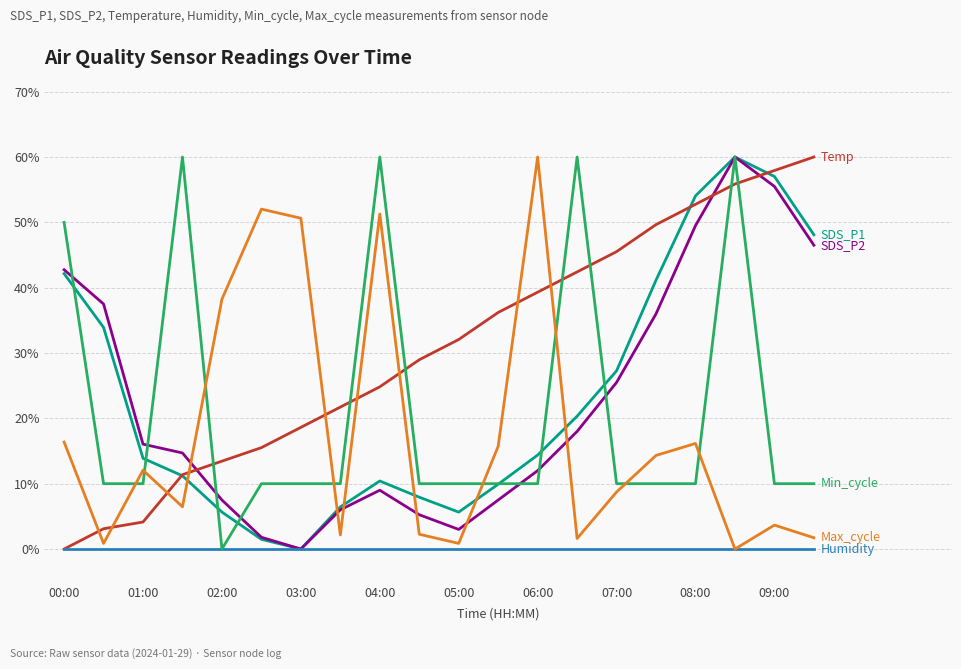

What is the difference between the highest and lowest values at 08:00?

54.0